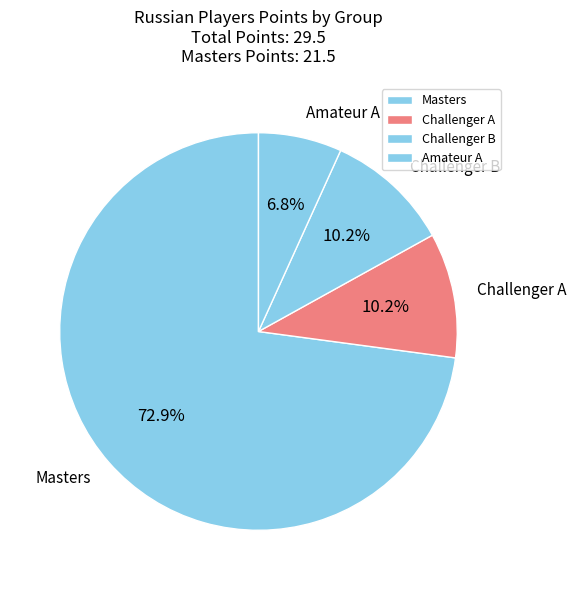

Does Challenger B represent more than half of the total?

No